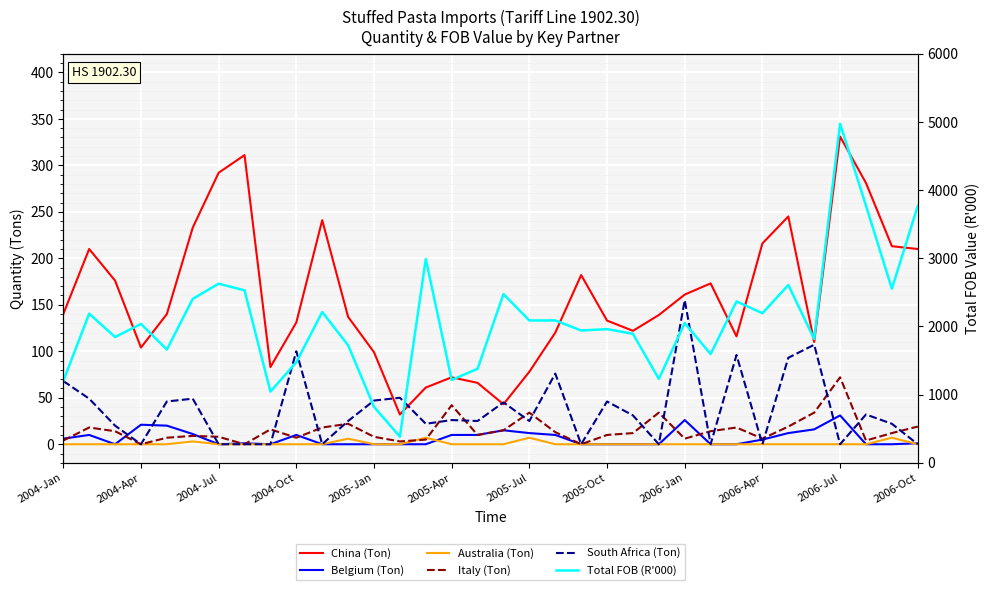

What is the total value across all series at 22?

2057